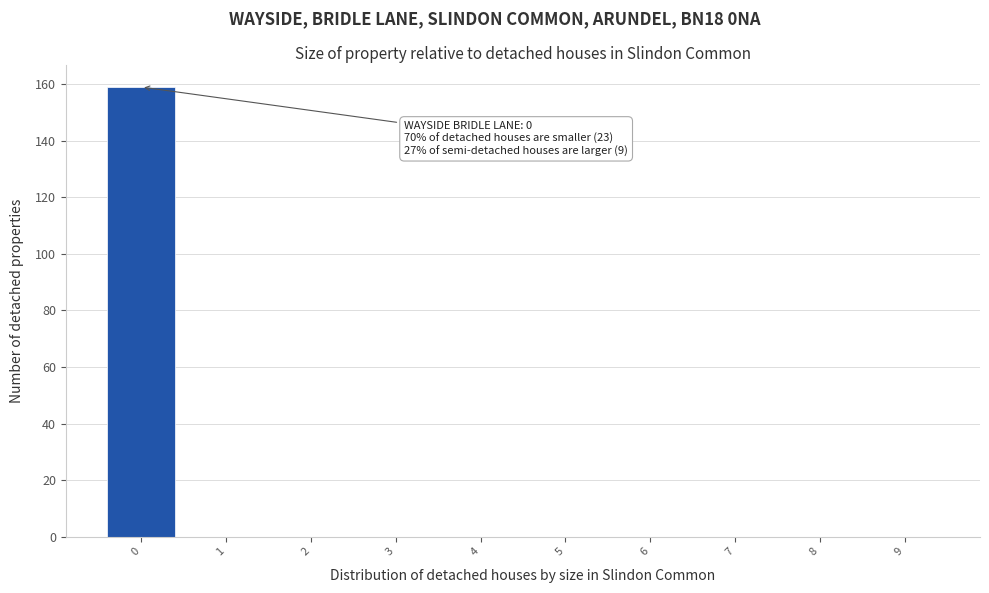

What is the sum of all values?

159